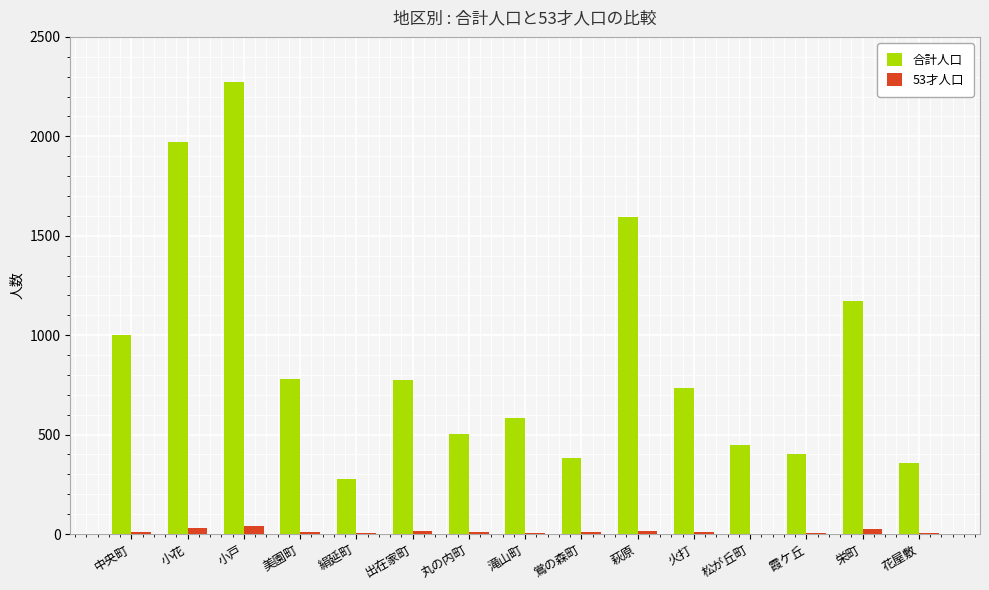

Count the number of data series in this chart.

2